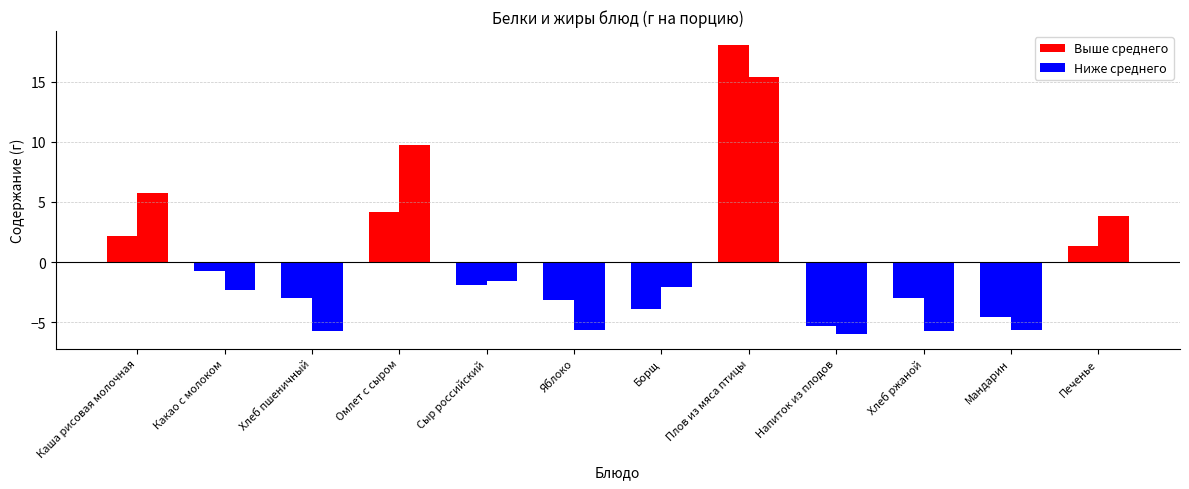

How many groups of bars are there?

12